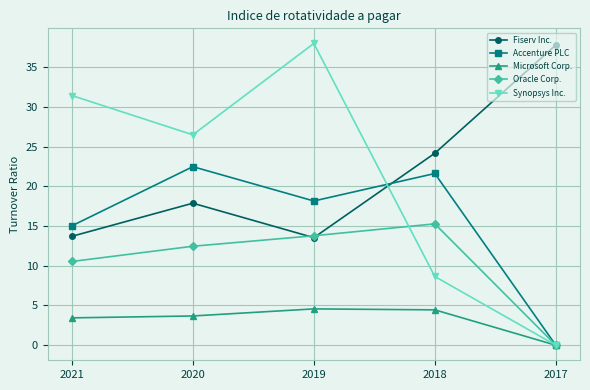

How many data points does each series have?

5